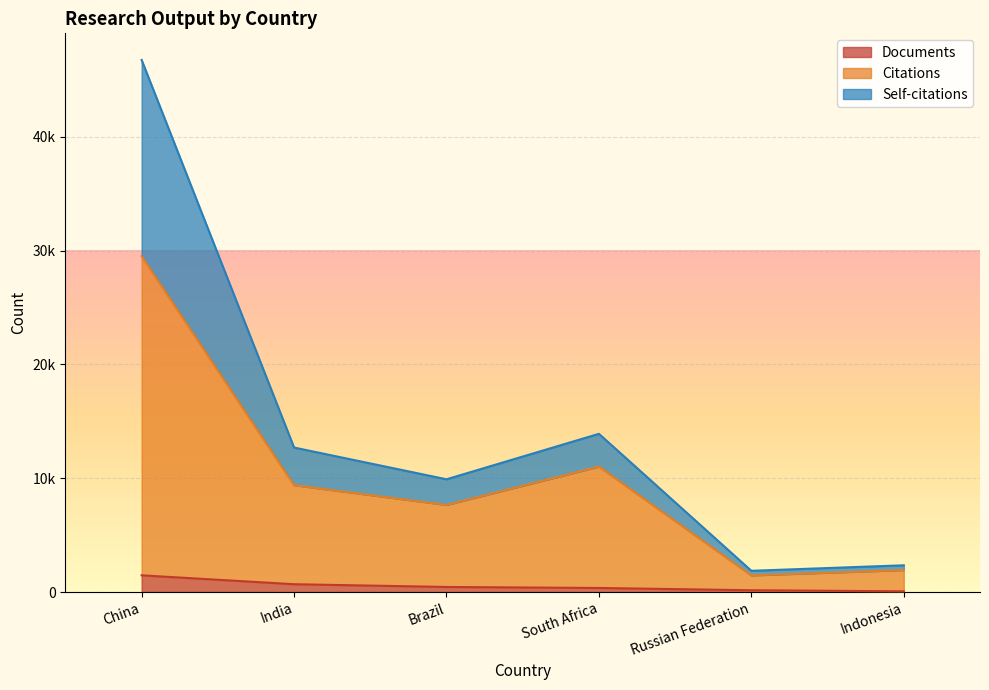

How many data points in Self-citations are above 12697?

2